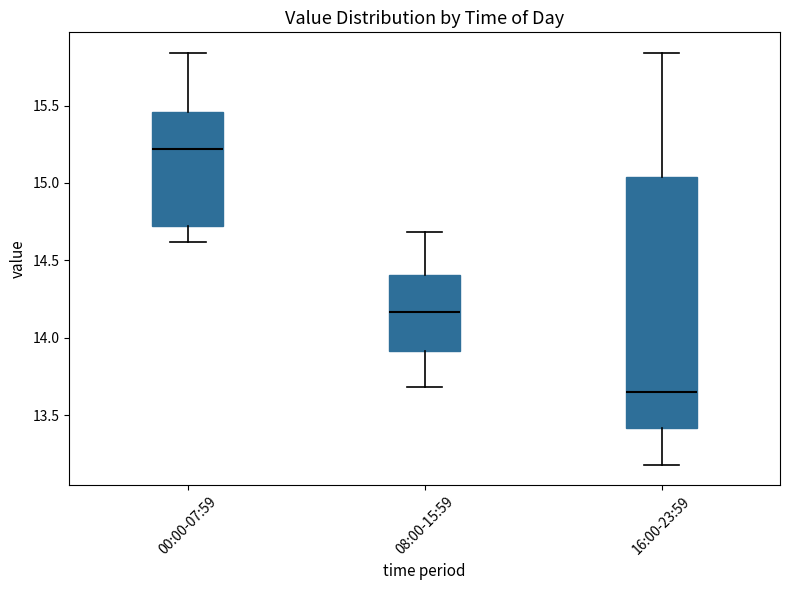

Which box's median line is the highest?

00:00-07:59